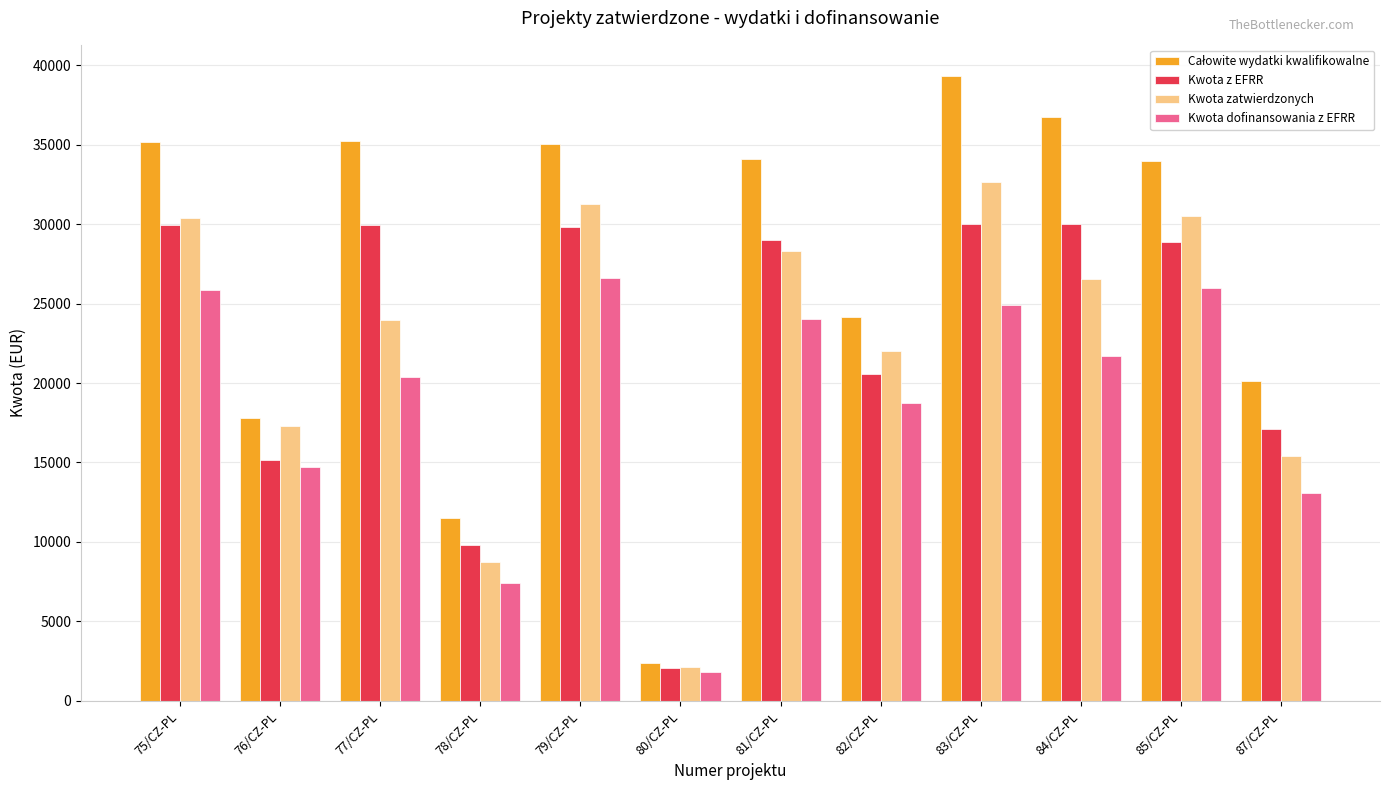

At which label does Kwota zatwierdzonych reach its peak?

83/CZ-PL